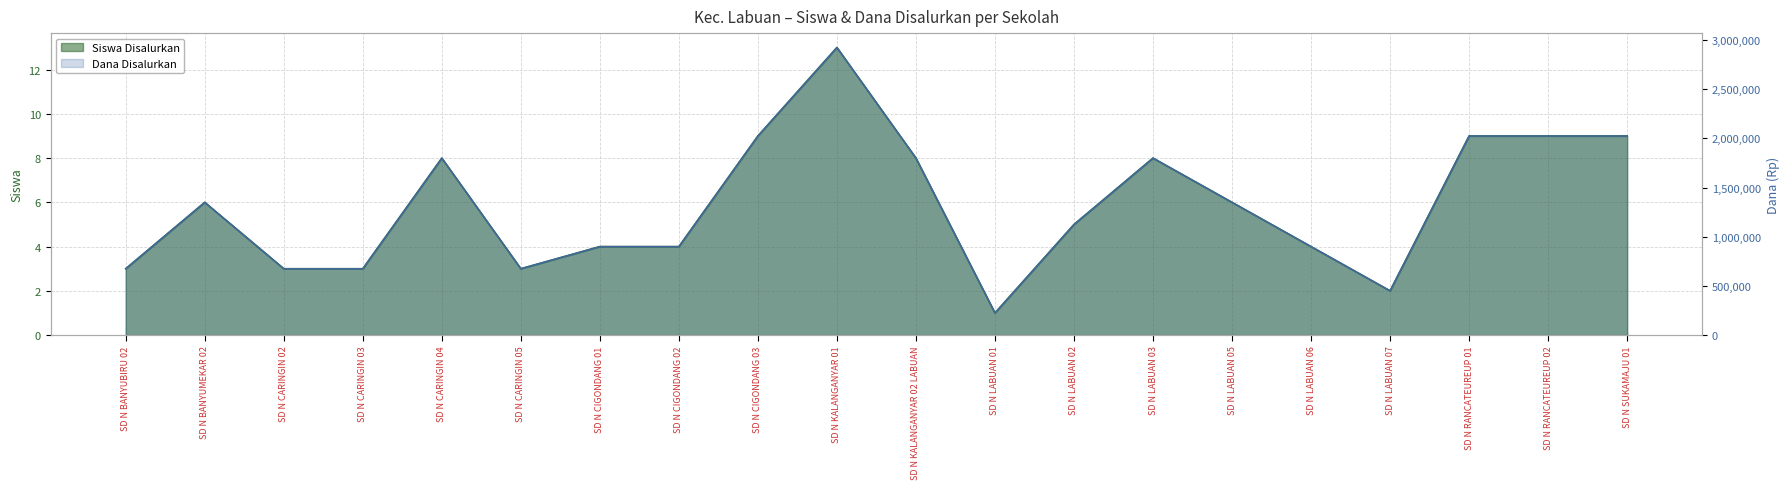

Reading right to left, transcribe all the data shown in this chart.

Siswa Disalurkan: 9	9	9	2	4	6	8	5	1	8	13	9	4	4	3	8	3	3	6	3
Dana Disalurkan: 2025000	2025000	2025000	450000	900000	1350000	1800000	1125000	225000	1800000	2925000	2025000	900000	900000	675000	1800000	675000	675000	1350000	675000